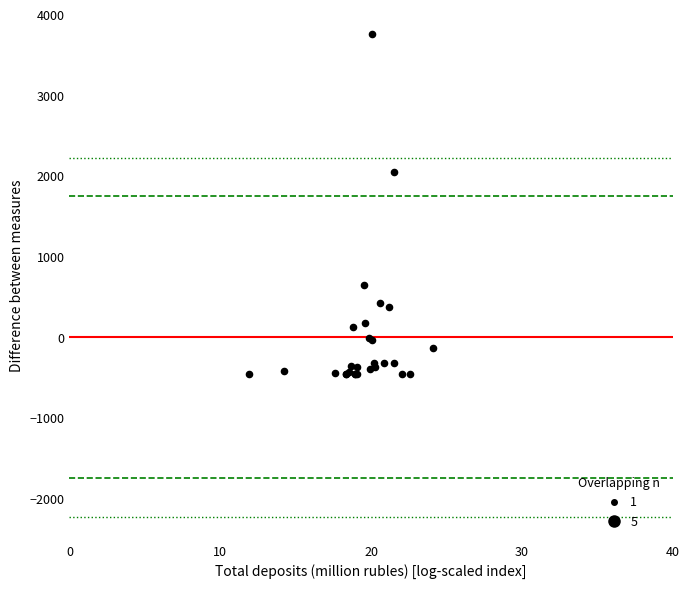

What Y value in the scatter plot is closest to 1654?

2043.8